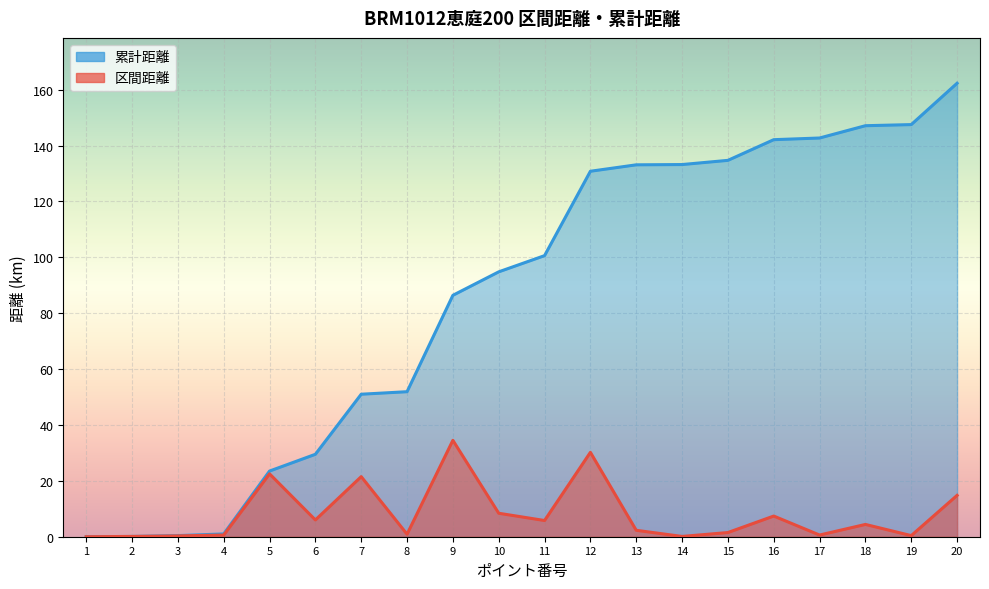

Rank the categories by 累計距離 value from lowest to highest.

1, 2, 3, 4, 5, 6, 7, 8, 9, 10, 11, 12, 13, 14, 15, 16, 17, 18, 19, 20